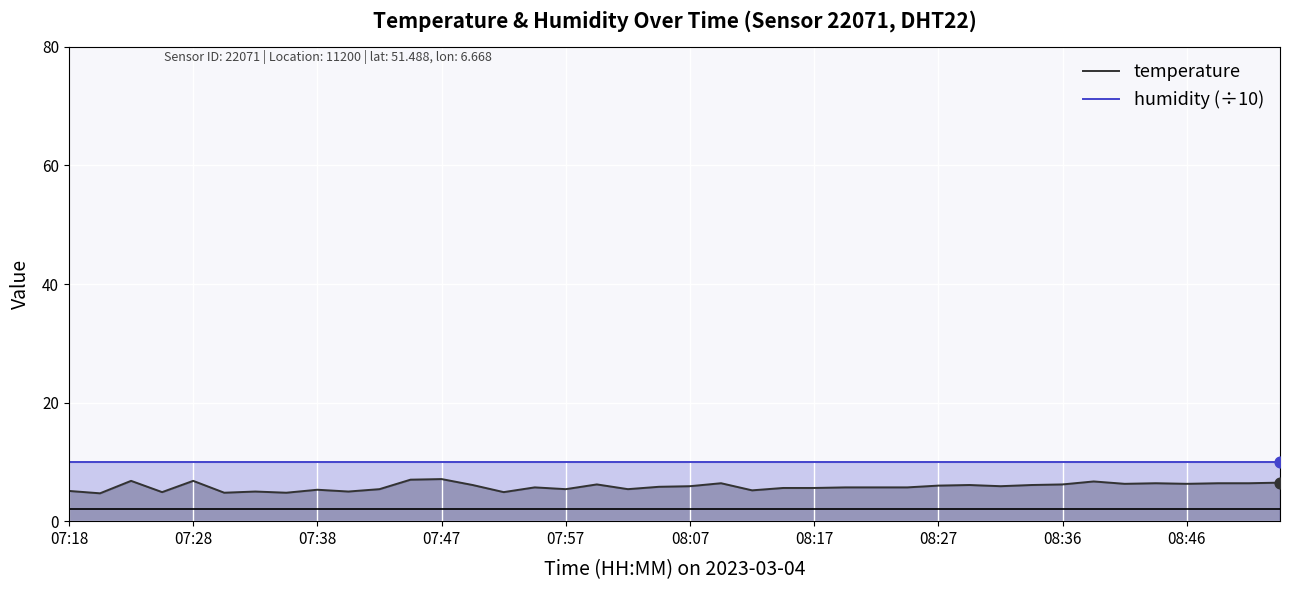

What are all the series names shown in the legend?

temperature, humidity (÷10)